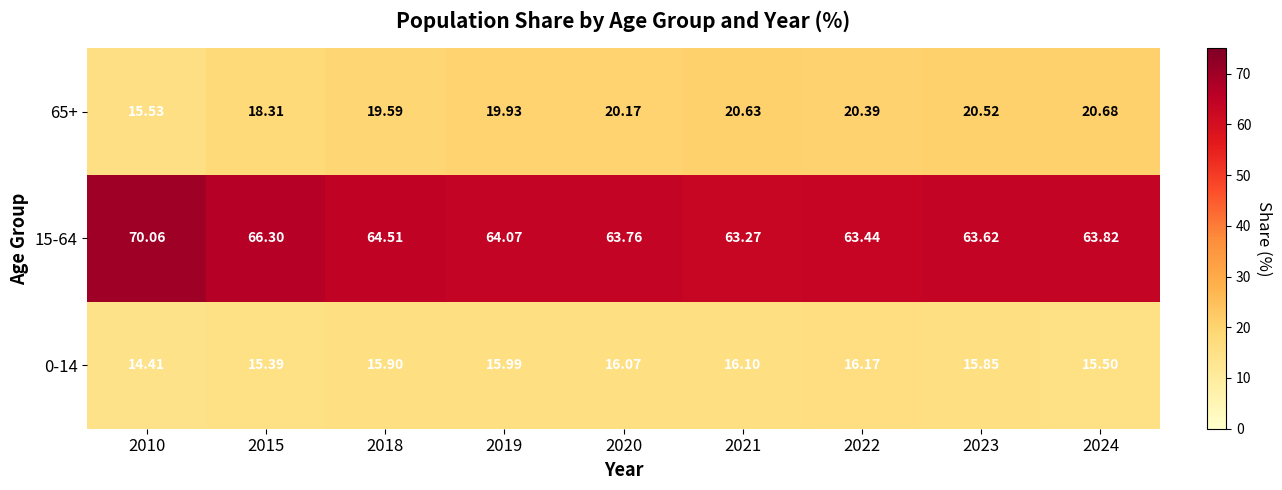

Is the value of 65+ at 2010 greater than the value of 0-14 at 2022?

No